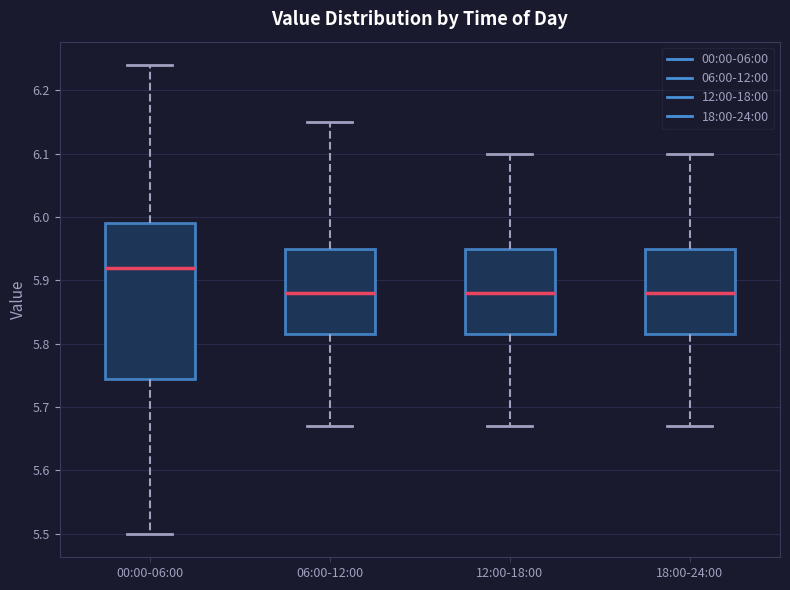

Reading left to right, transcribe this box plot: for each box, give where its median line is, the range the box spans, and where its two whiskers end, as read against the y-axis. The values are not printed on the chart, so give them approximately, as read against the axis.

00:00-06:00: median 5.92, box 5.75 to 5.99, whiskers 5.50 to 6.24
06:00-12:00: median 5.88, box 5.82 to 5.95, whiskers 5.67 to 6.15
12:00-18:00: median 5.88, box 5.82 to 5.95, whiskers 5.67 to 6.10
18:00-24:00: median 5.88, box 5.82 to 5.95, whiskers 5.67 to 6.10